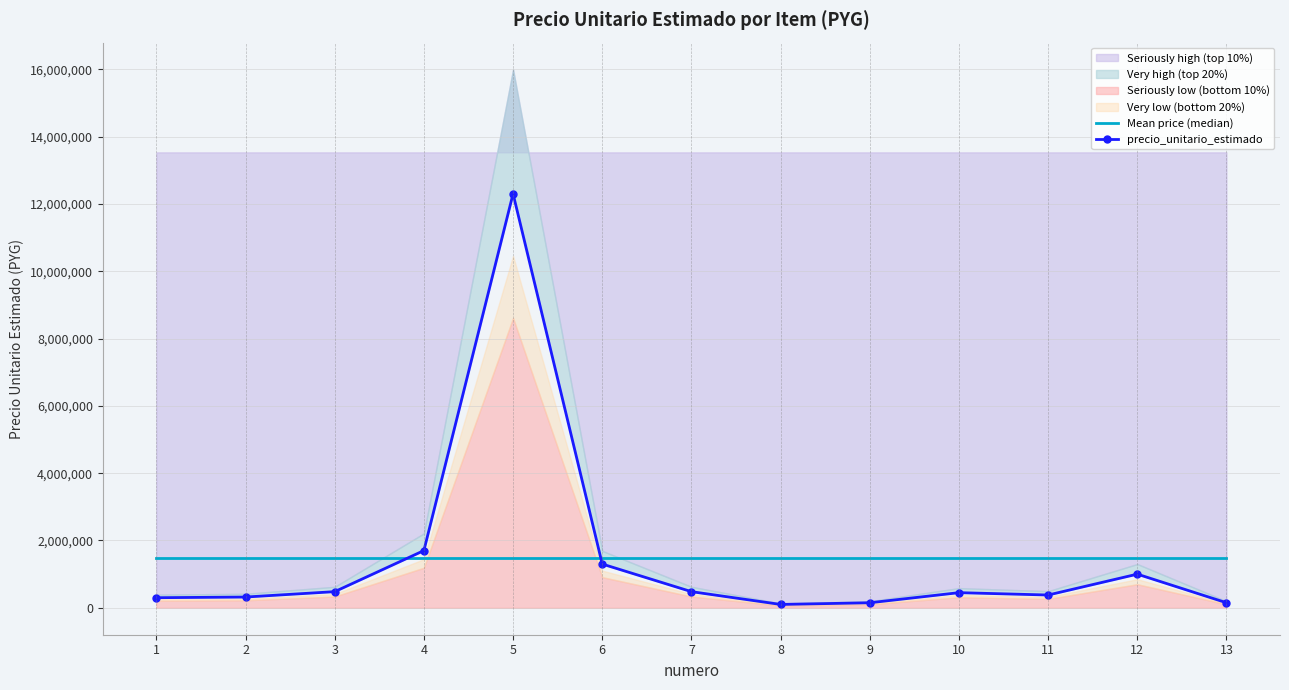

What is the value of the precio_unitario_estimado point at the 11th from the left?

380000